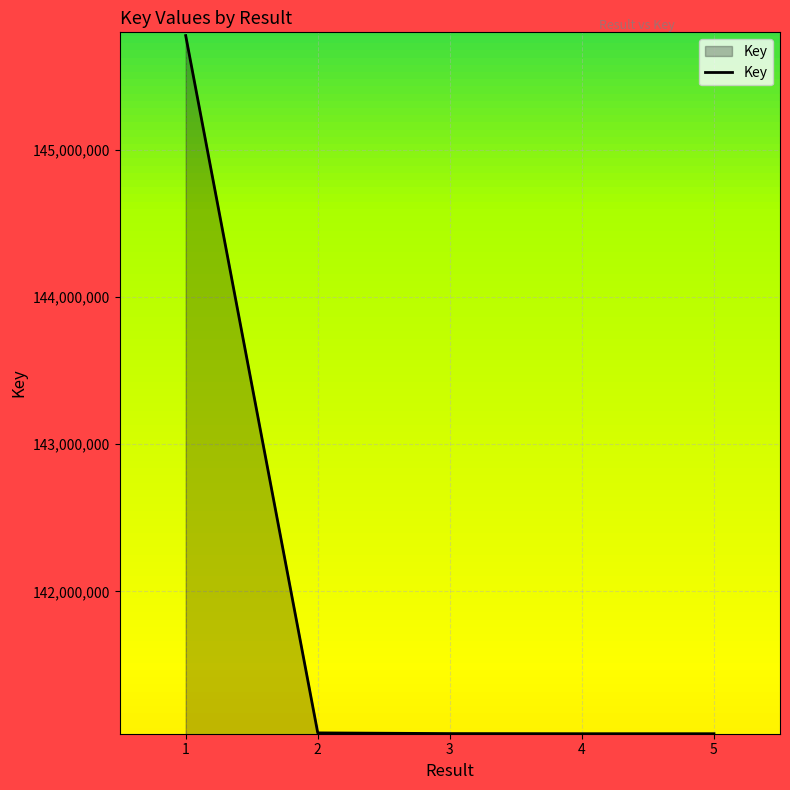

What is the sum of all values?

709913845